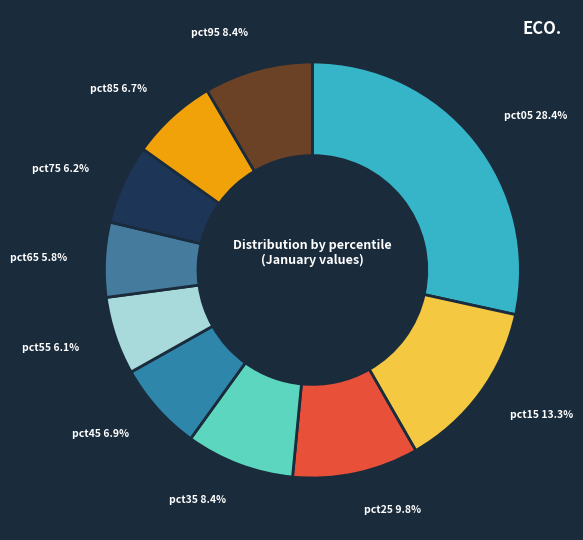

To the nearest percent, what percentage of the pie is pct15?

13%